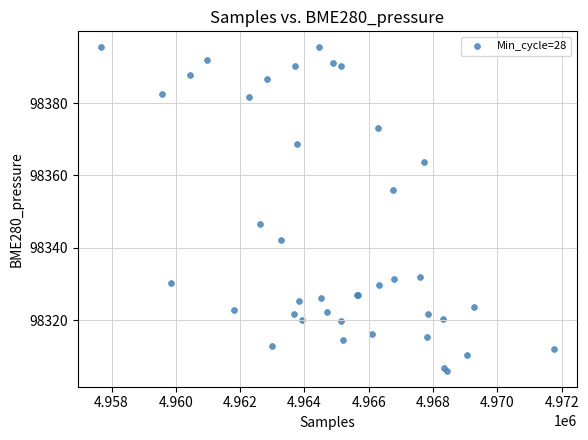

What Y value in the scatter plot is closest to 98350?

98346.6